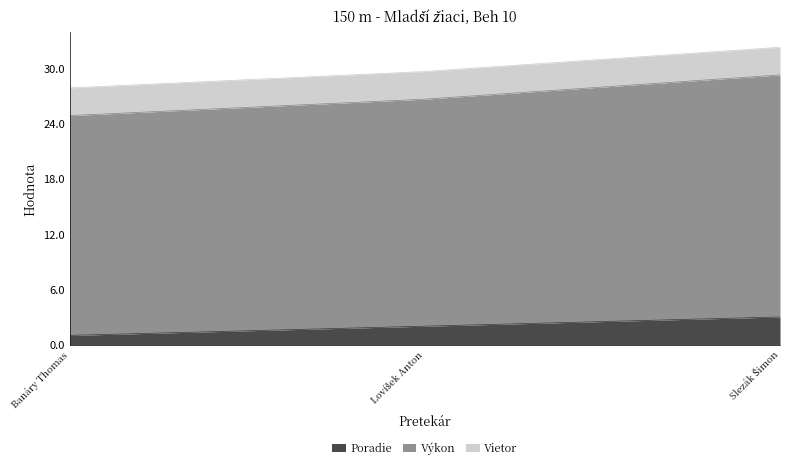

Read the Poradie value at Banáry Thomas.

1.0